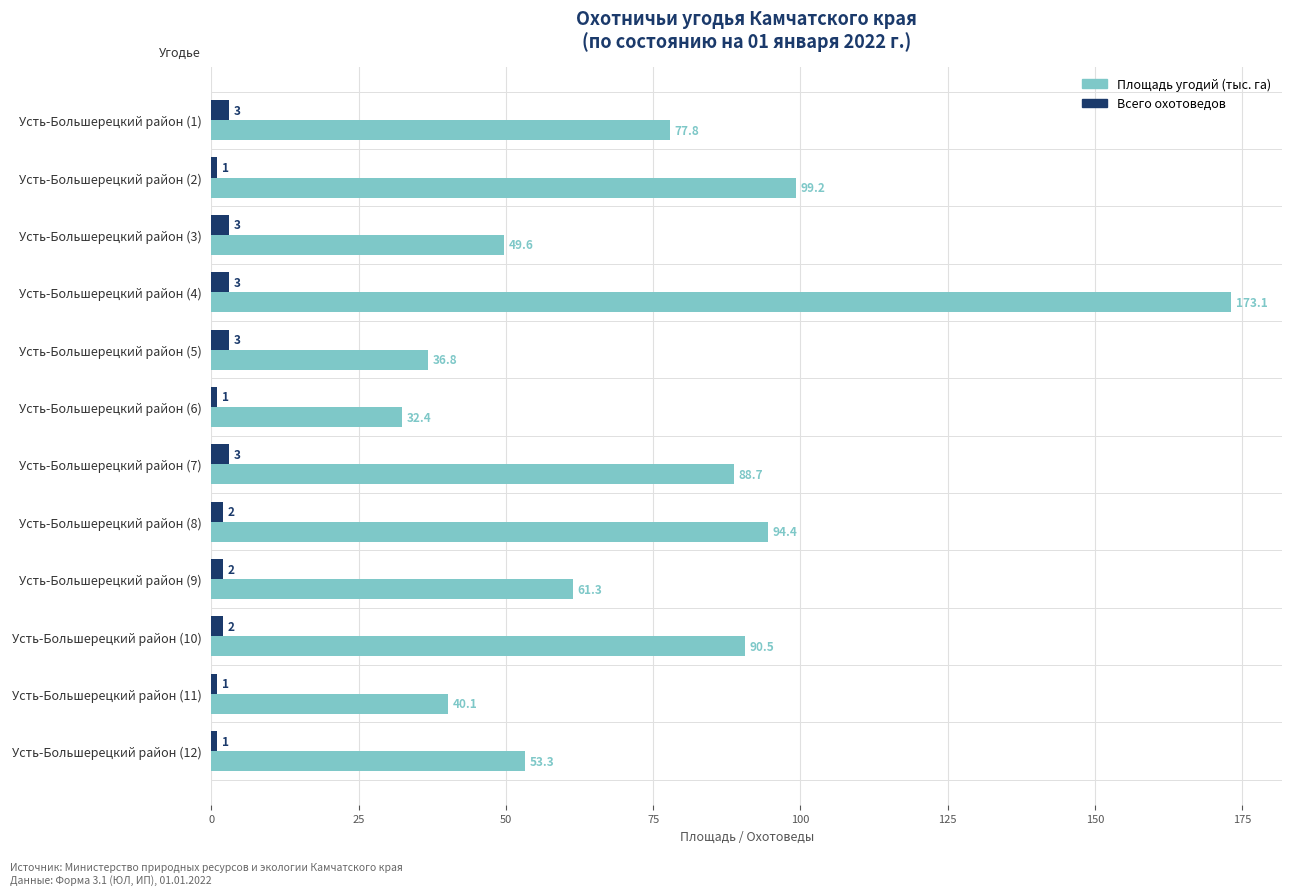

Is it true that Всего охотоведов equals 3.0 at Усть-Большерецкий район (5)?

True